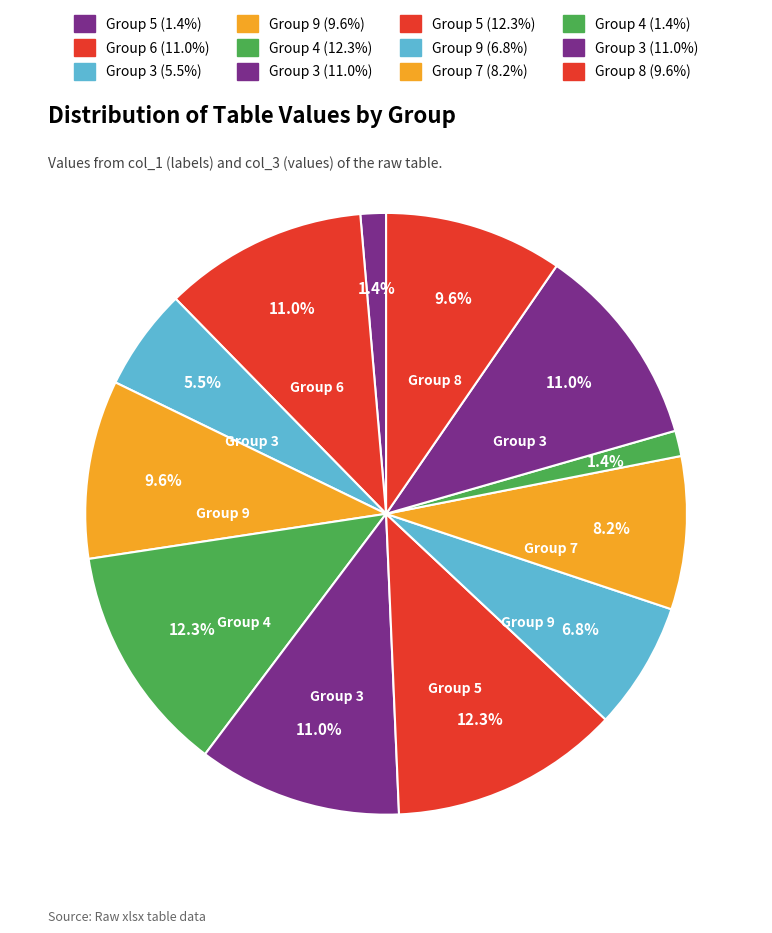

How many segments does this pie chart have?

12